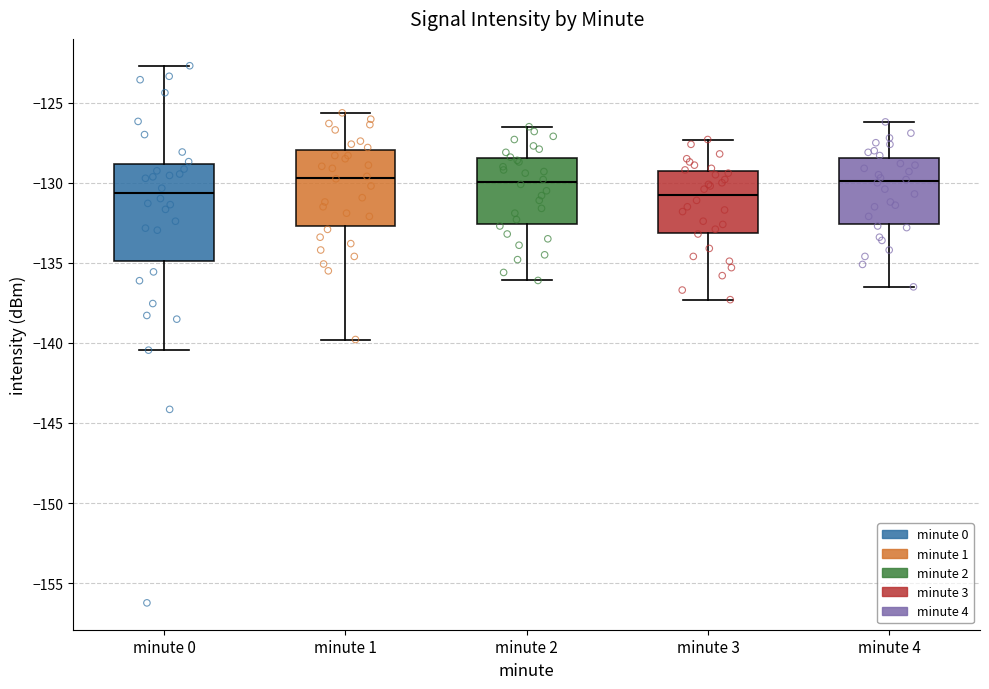

Reading left to right, transcribe this box plot: for each box, give where its median line is, the range the box spans, and where its two whiskers end, as read against the y-axis. The values are not printed on the chart, so give them approximately, as read against the axis.

minute 0: median -130.5, box -135.0 to -129.0, whiskers -140.5 to -122.5
minute 1: median -129.5, box -132.5 to -128.0, whiskers -140.0 to -125.5
minute 2: median -130.0, box -132.5 to -128.5, whiskers -136.0 to -126.5
minute 3: median -130.5, box -133.0 to -129.0, whiskers -137.5 to -127.5
minute 4: median -130.0, box -132.5 to -128.5, whiskers -136.5 to -126.0